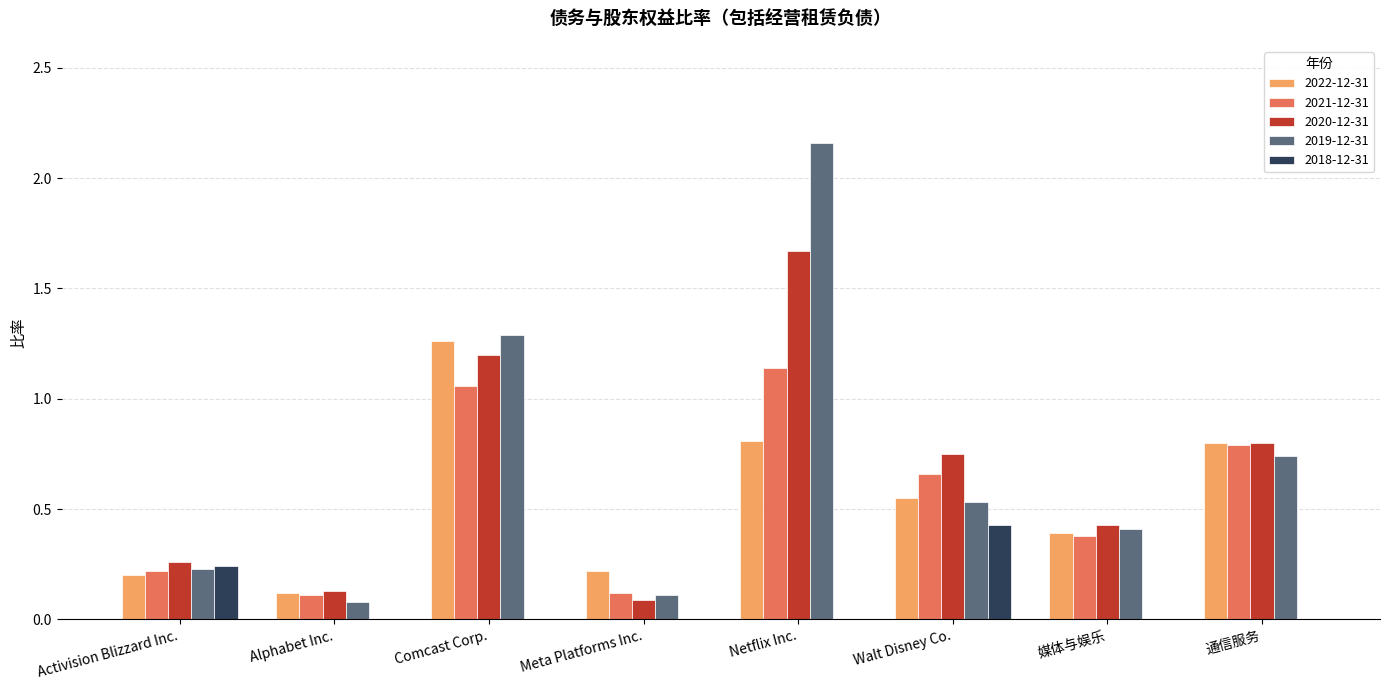

The 2020-12-31 series shows 0.1 at Meta Platforms Inc.. True or false?

True